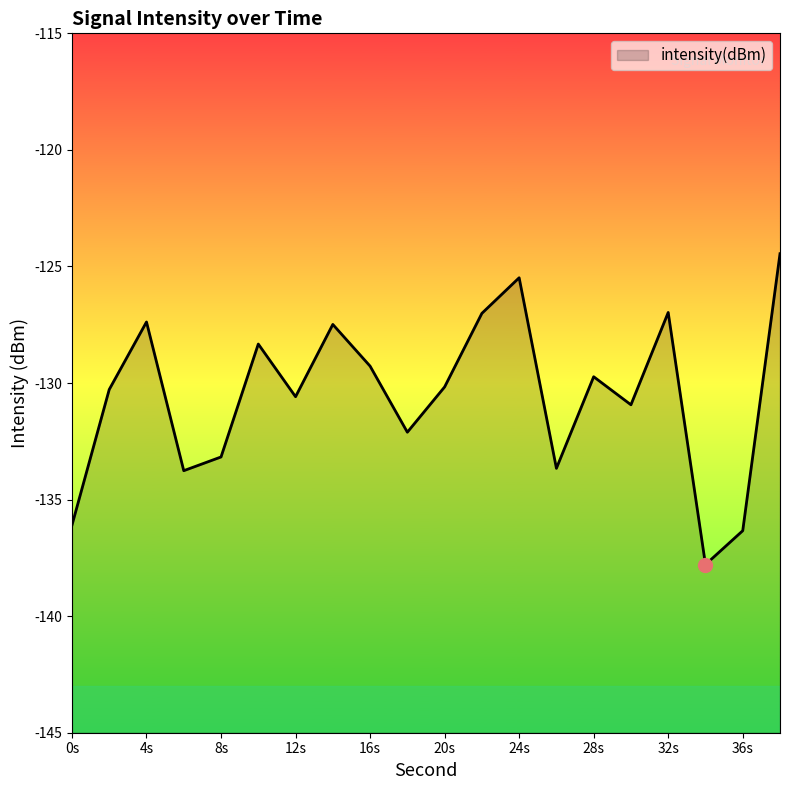

Is it true that the value at 18 is -193.5?

False